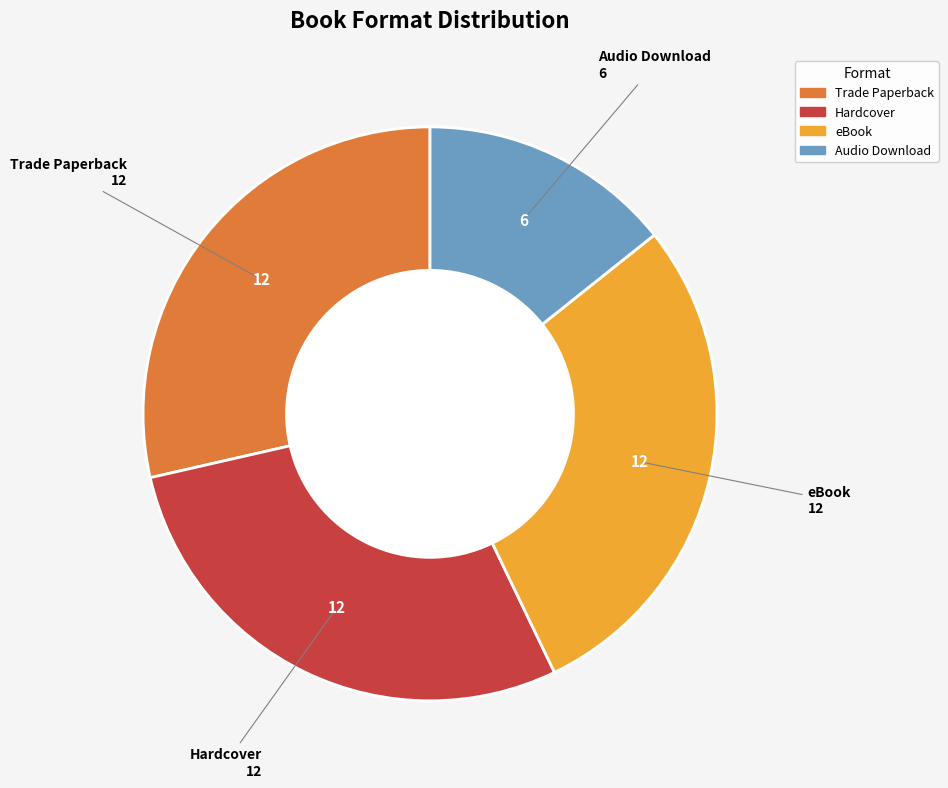

What is the smallest slice in the pie chart?

Audio Download